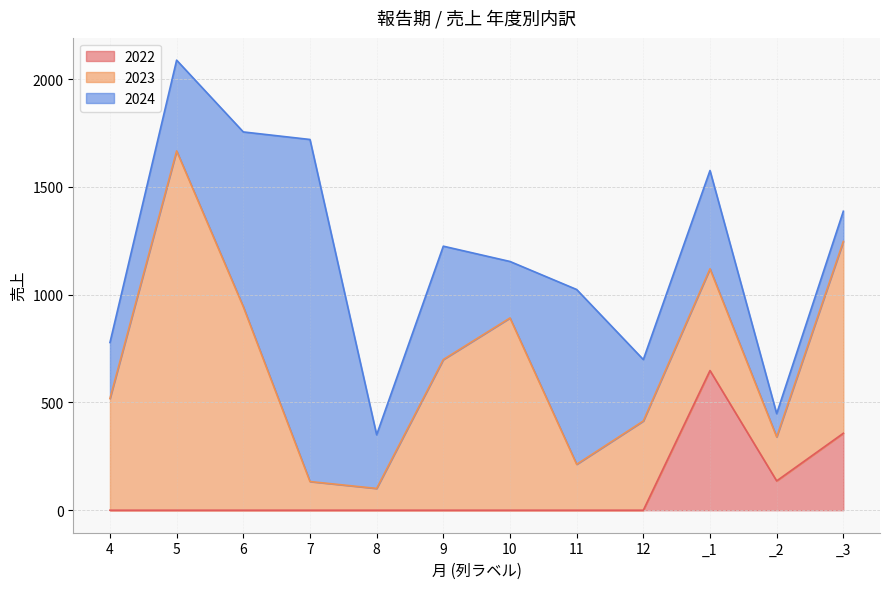

Read the 2023 value at 7.

133